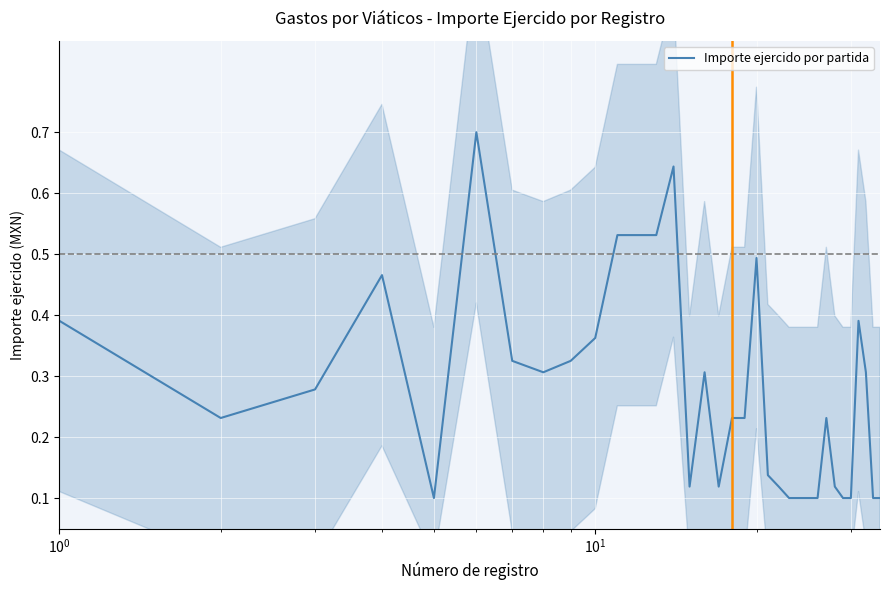

How many series are shown in this chart?

1